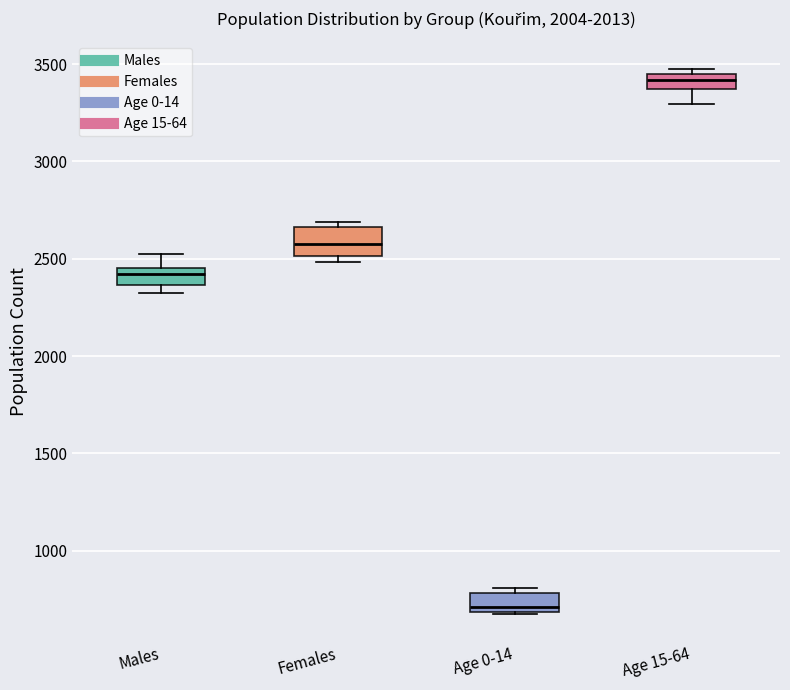

Which box's median line is the highest?

Age 15-64